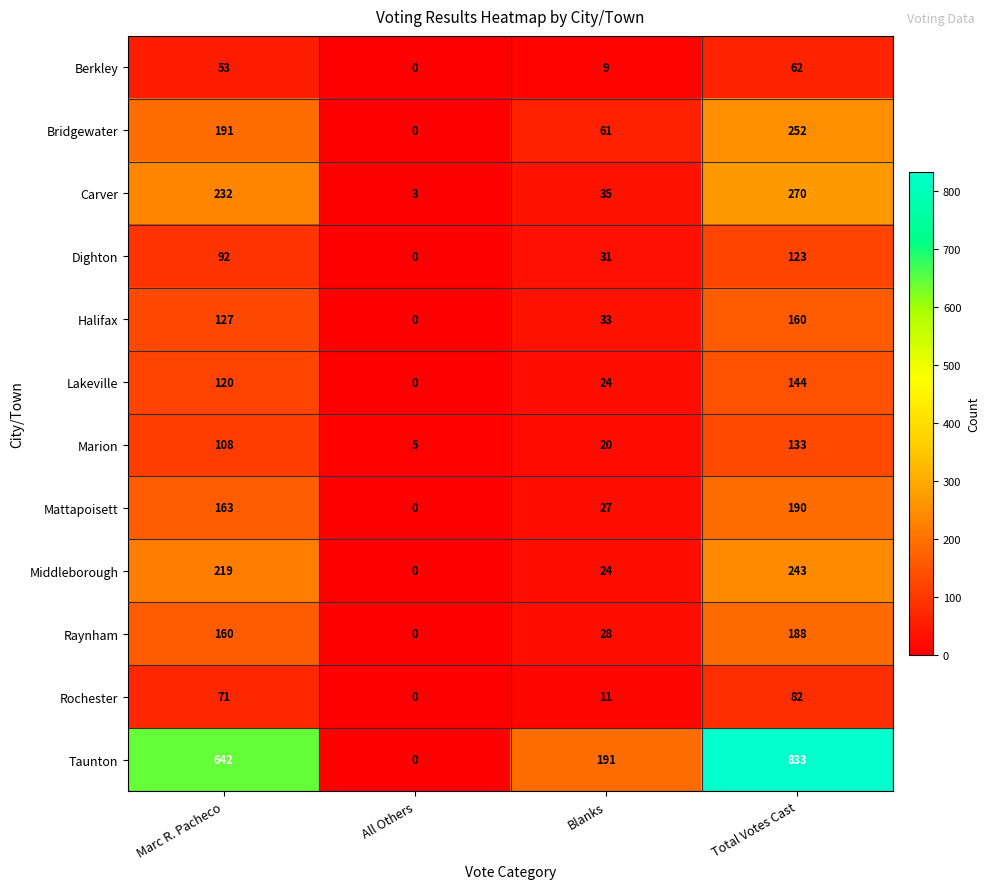

Which series has the widest spread of values?

Taunton